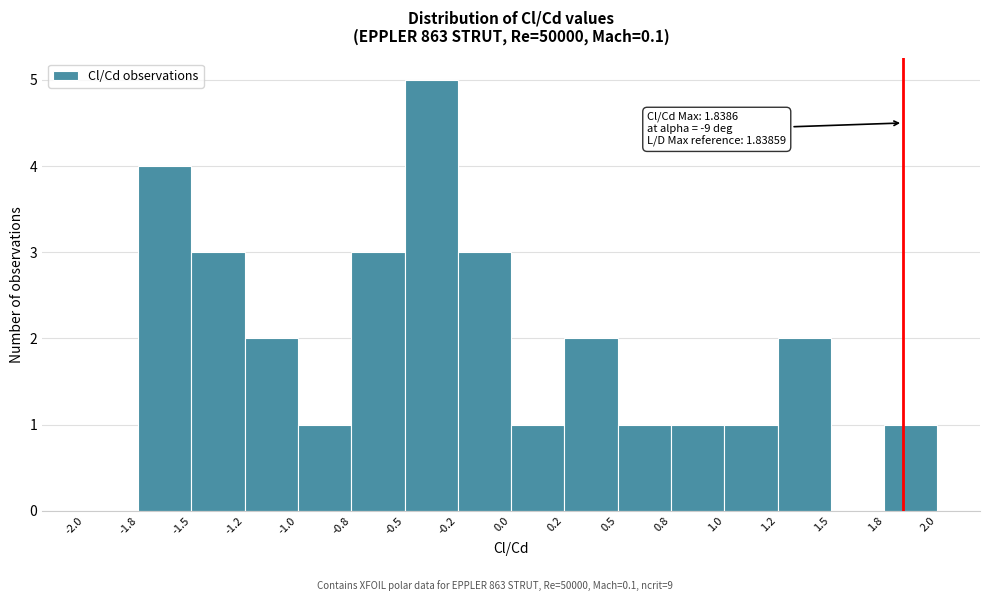

Reading left to right, transcribe all the data shown in this chart.

-2.0=0	-1.8=4	-1.5=3	-1.2=2	-1.0=1	-0.8=3	-0.5=5	-0.2=3	0.0=1	0.2=2	0.5=1	0.8=1	1.0=1	1.2=2	1.5=0	1.8=1